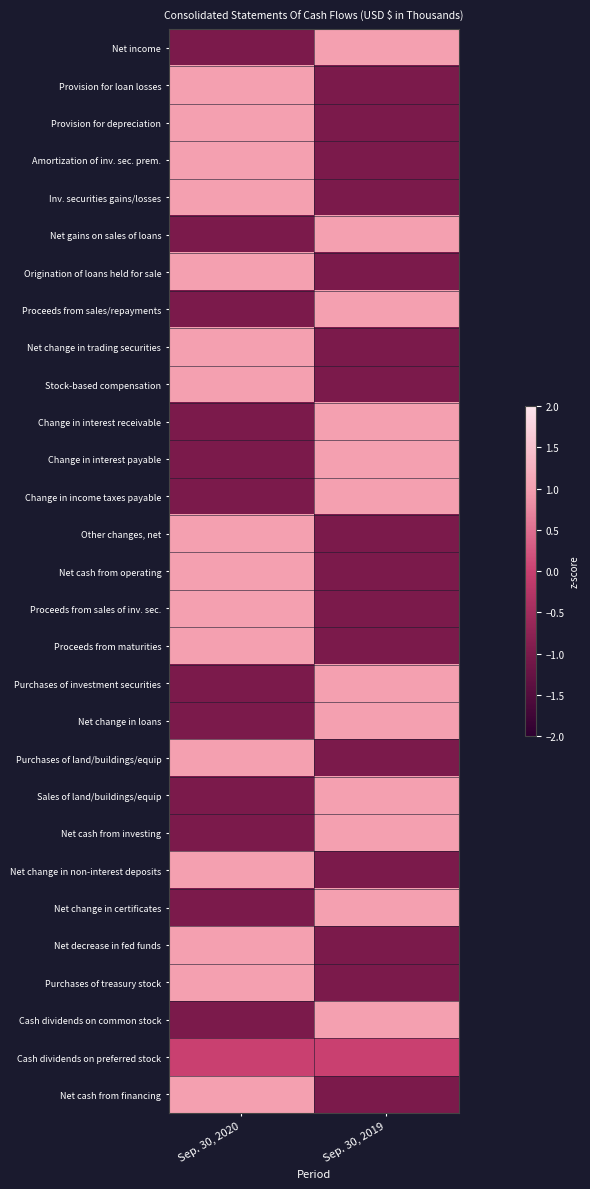

Which category has the highest value across all series?

Sep. 30, 2019